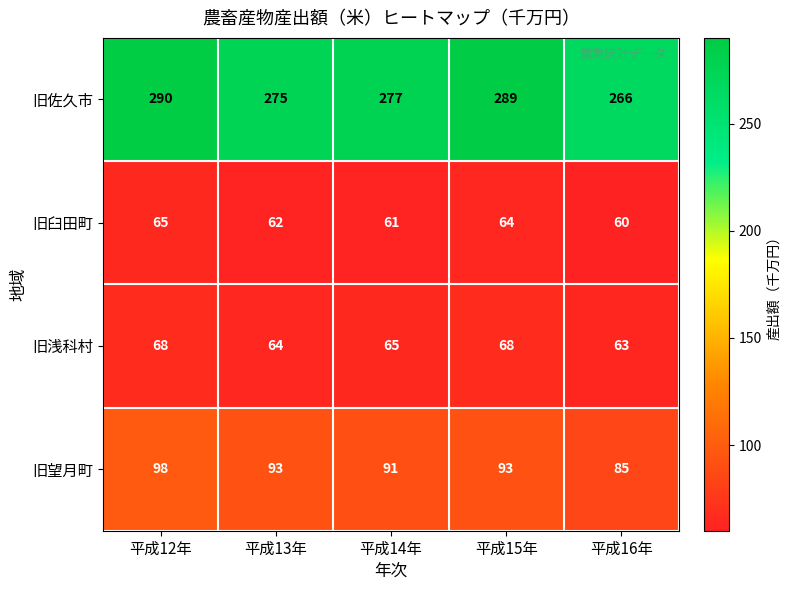

What is the sum of the 旧望月町 values at 平成12年 and 平成14年?

189